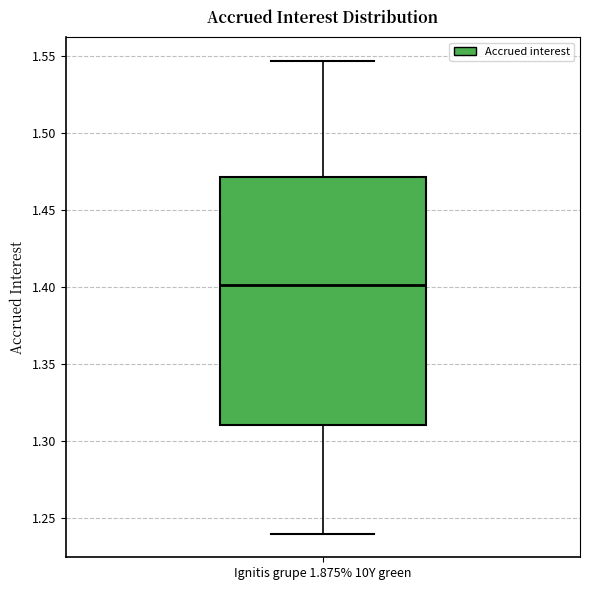

Transcribe this box plot: give where the median line is, the range the box spans, and where the two whiskers end, as read against the y-axis. The values are not printed on the chart, so give them approximately, as read against the axis.

median 1.400, box 1.310 to 1.470, whiskers 1.240 to 1.545